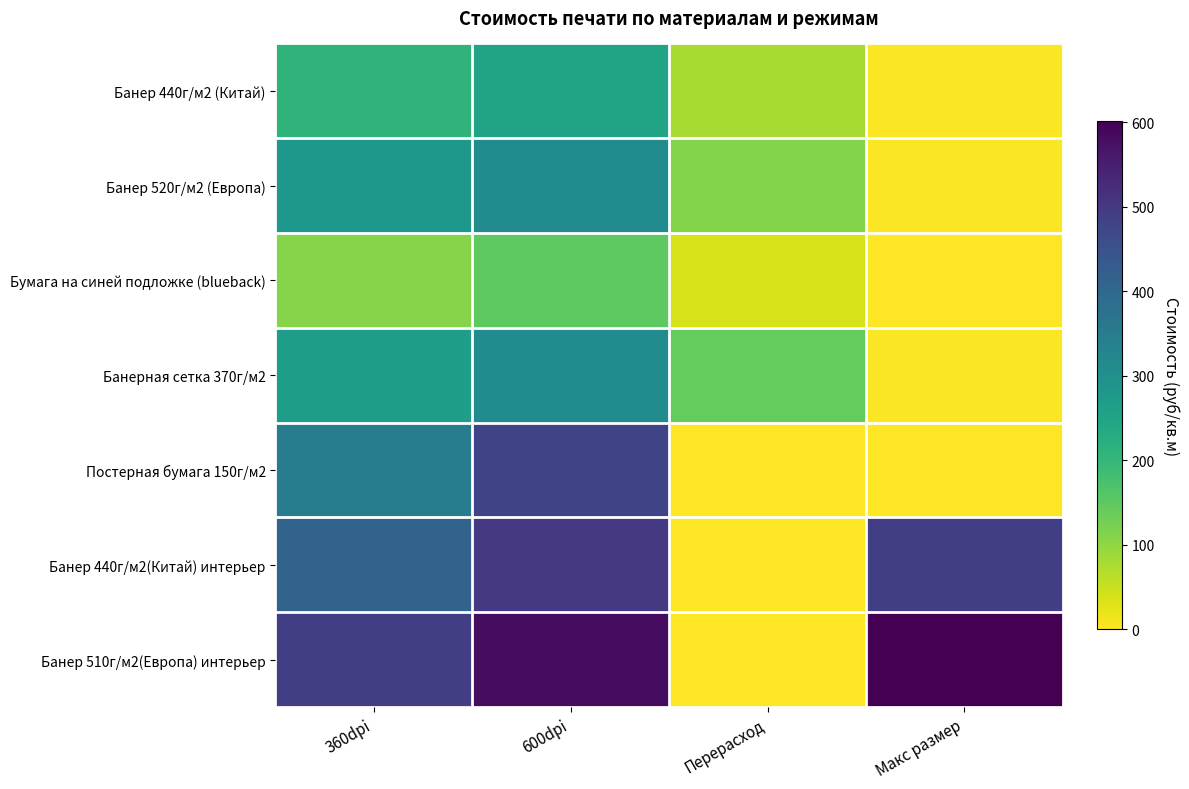

At 360dpi, list the series in order from smallest to largest.

Бумага на синей подложке (blueback), Банер 440г/м2 (Китай), Банерная сетка 370г/м2, Банер 520г/м2 (Европа), Постерная бумага 150г/м2, Банер 440г/м2(Китай) интерьер, Банер 510г/м2(Европа) интерьер